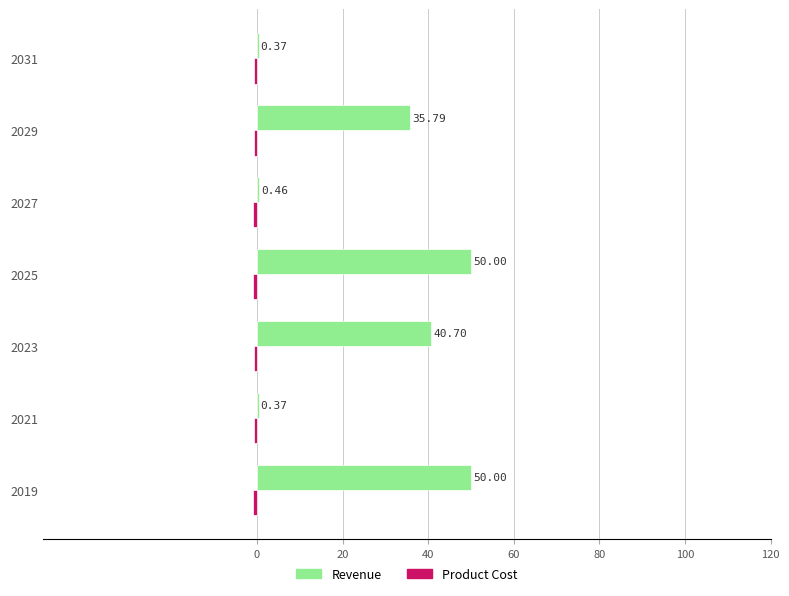

Which series has the largest total across all categories?

Revenue